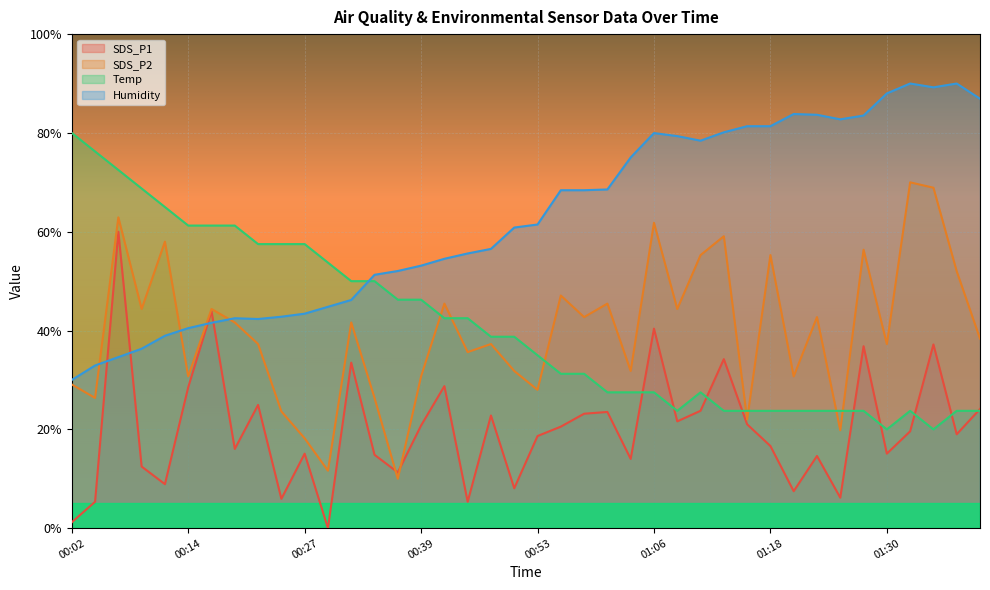

What is the approximate value of Temp at 01:13?

23.7